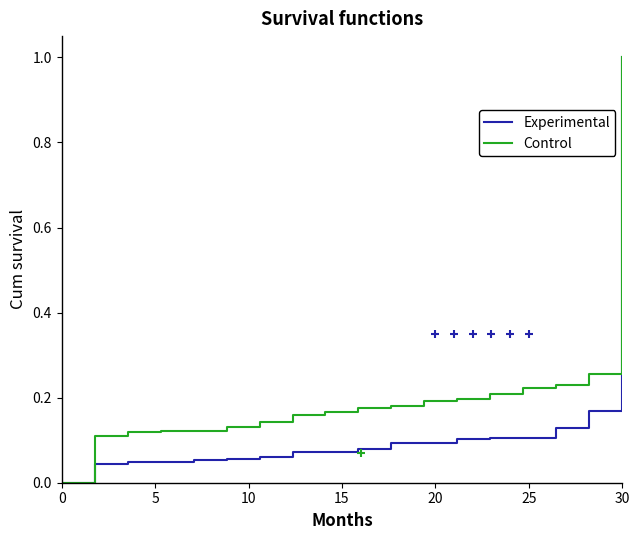

Which series has the largest total across all categories?

Control